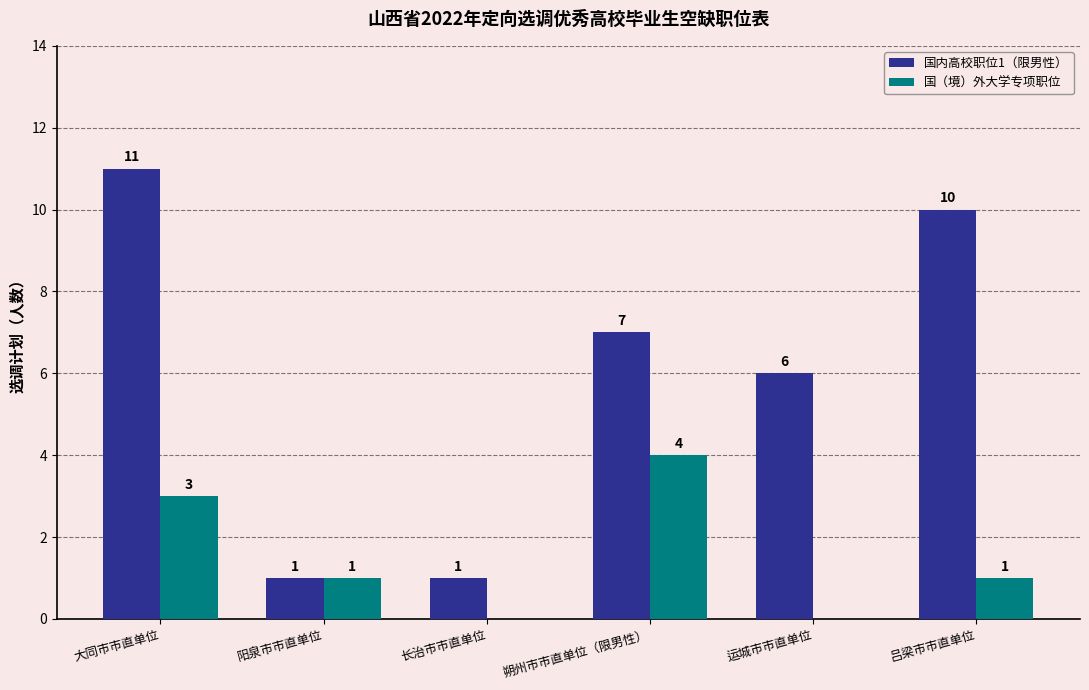

Count the number of data series in this chart.

2